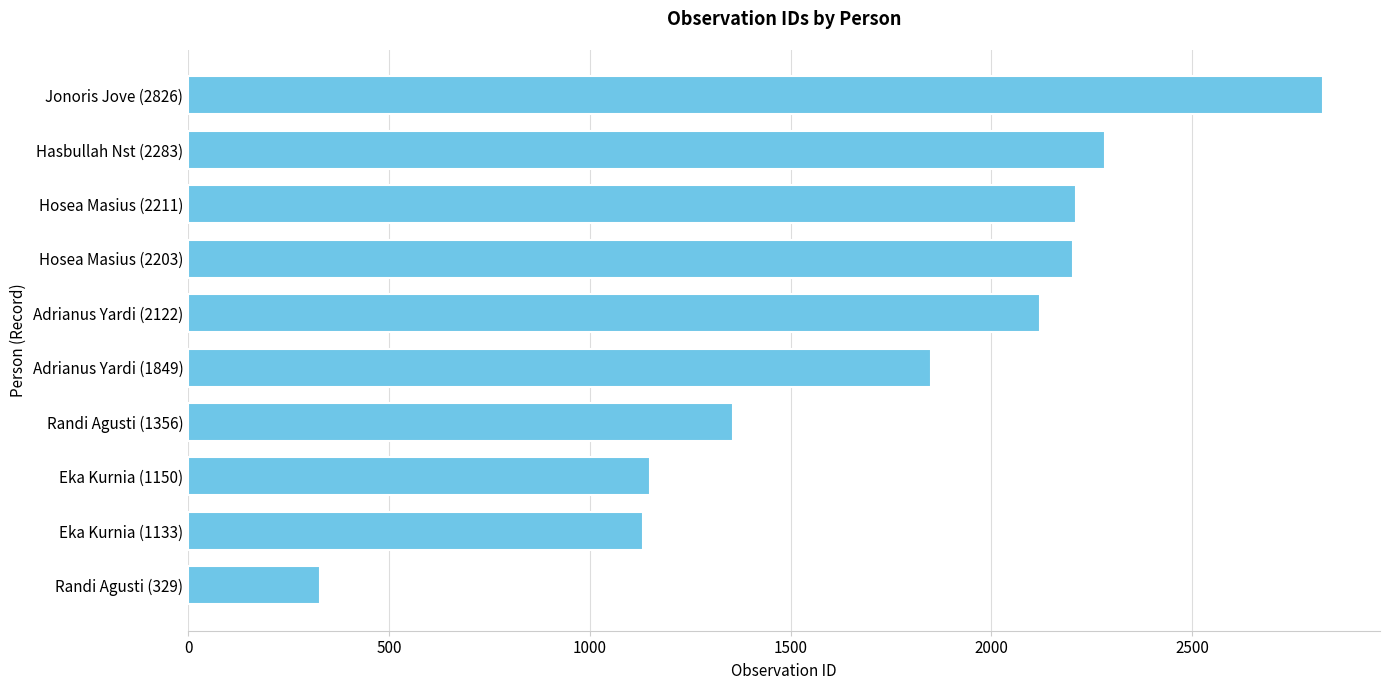

What is the smallest value displayed?

329